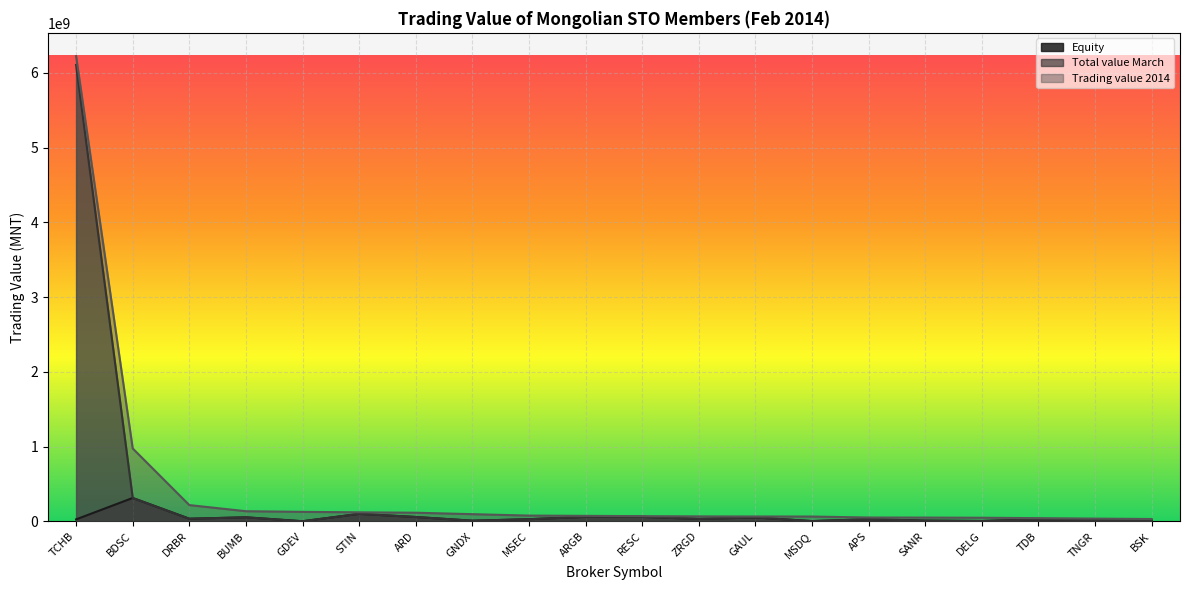

What is the label of the 17th point from the right?

BUMB